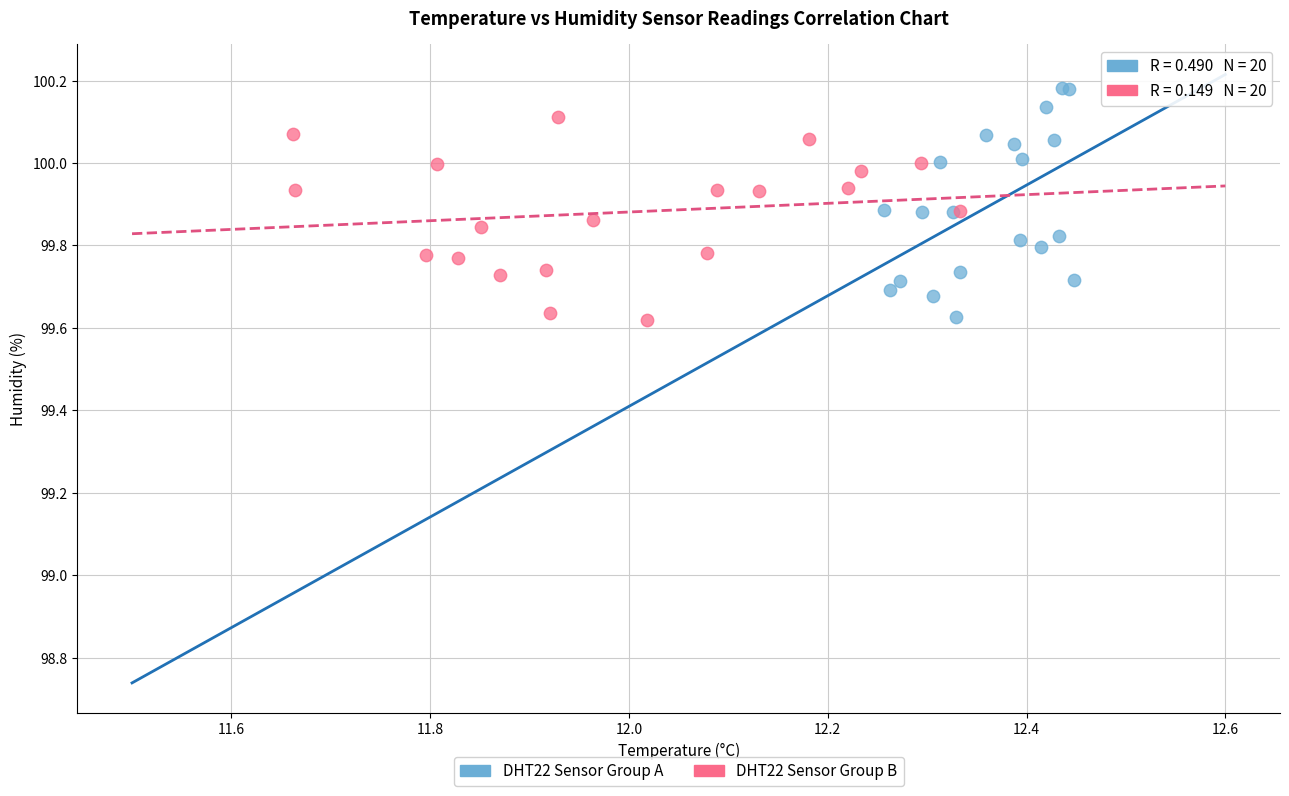

Which series contains the highest Y value?

DHT22 Sensor Group A